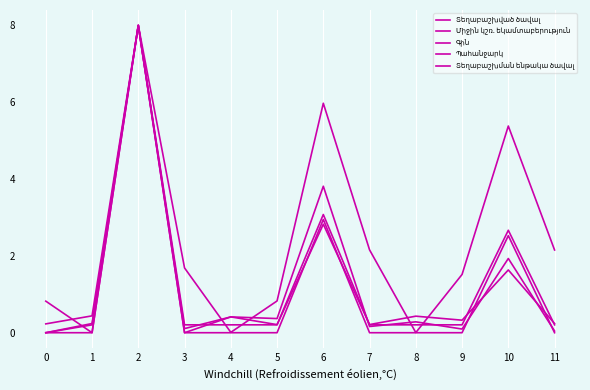

Which series ends up on top after the final intersection of Պահանջարկ and Միջին կշռ. եկամտաբերություն?

Միջին կշռ. եկամտաբերություն